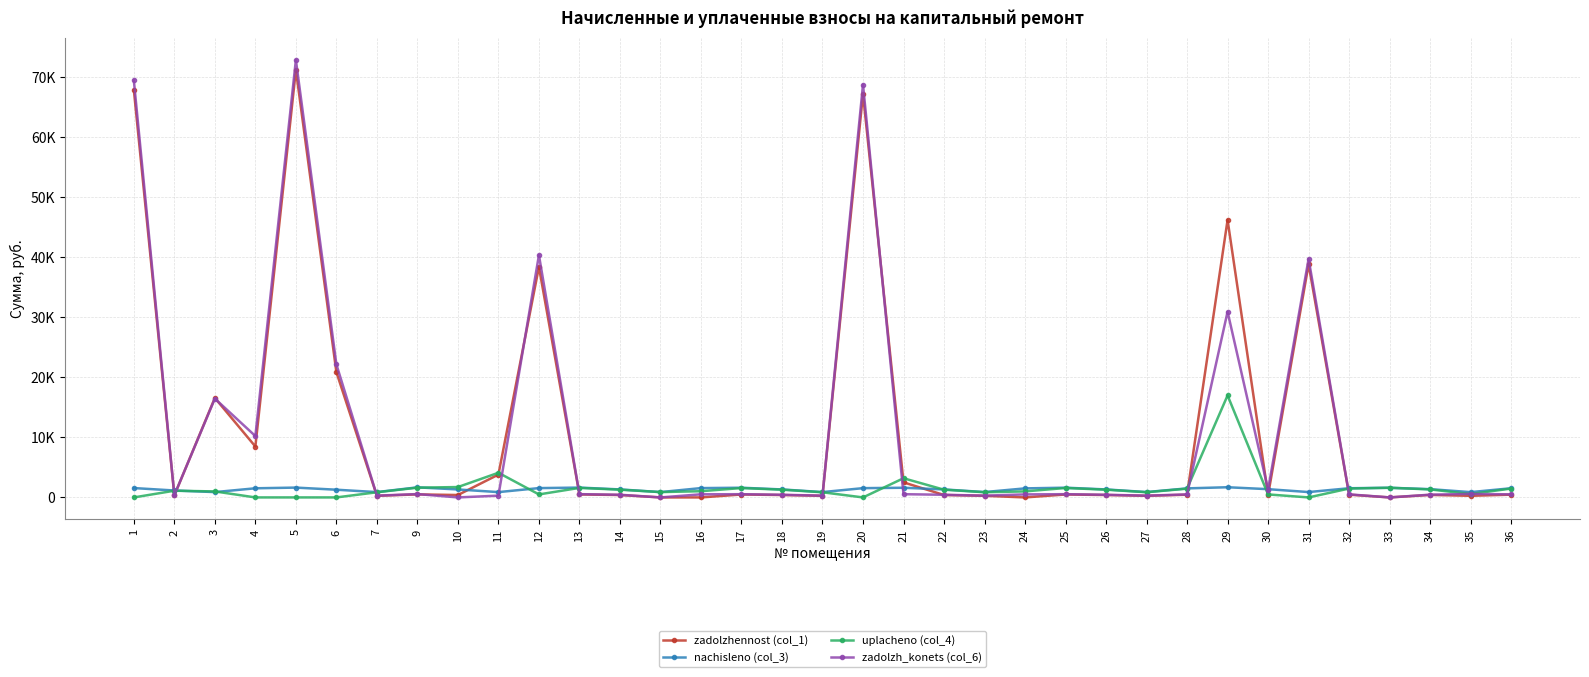

What are all the series names shown in the legend?

zadolzhennost (col_1), nachisleno (col_3), uplacheno (col_4), zadolzh_konets (col_6)